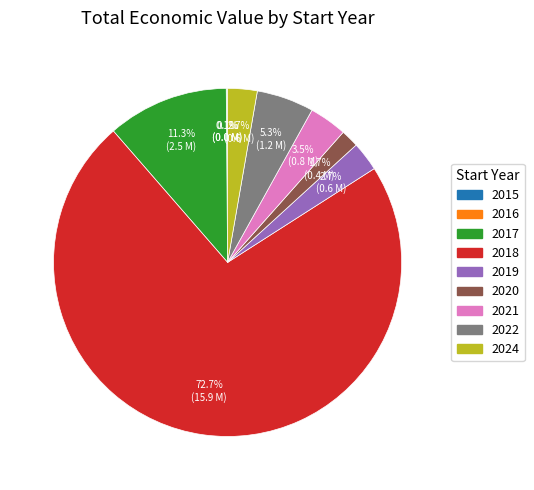

To the nearest percent, what is the difference between the largest and smallest slice percentages?

73%